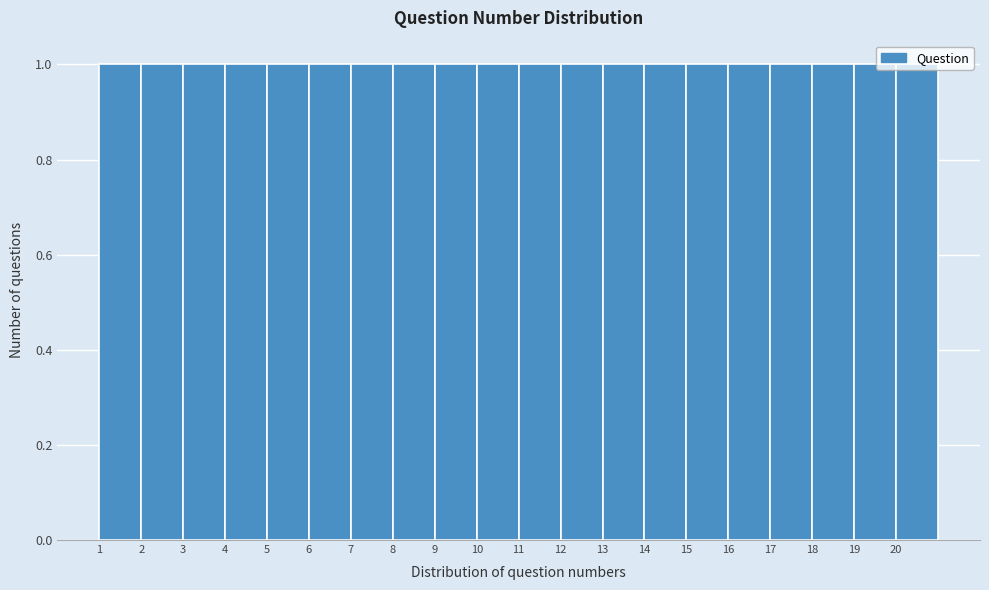

Reading left to right, list every bar in this chart as the range it spans on the x-axis followed by its height. The values are not printed on the chart, so give them approximately, as read against the axis.

1 to 2: 1
2 to 3: 1
3 to 4: 1
4 to 5: 1
5 to 6: 1
6 to 7: 1
7 to 8: 1
8 to 9: 1
9 to 10: 1
10 to 11: 1
11 to 12: 1
12 to 13: 1
13 to 14: 1
14 to 15: 1
15 to 16: 1
16 to 17: 1
17 to 18: 1
18 to 19: 1
19 to 20: 1
20 to 21: 1